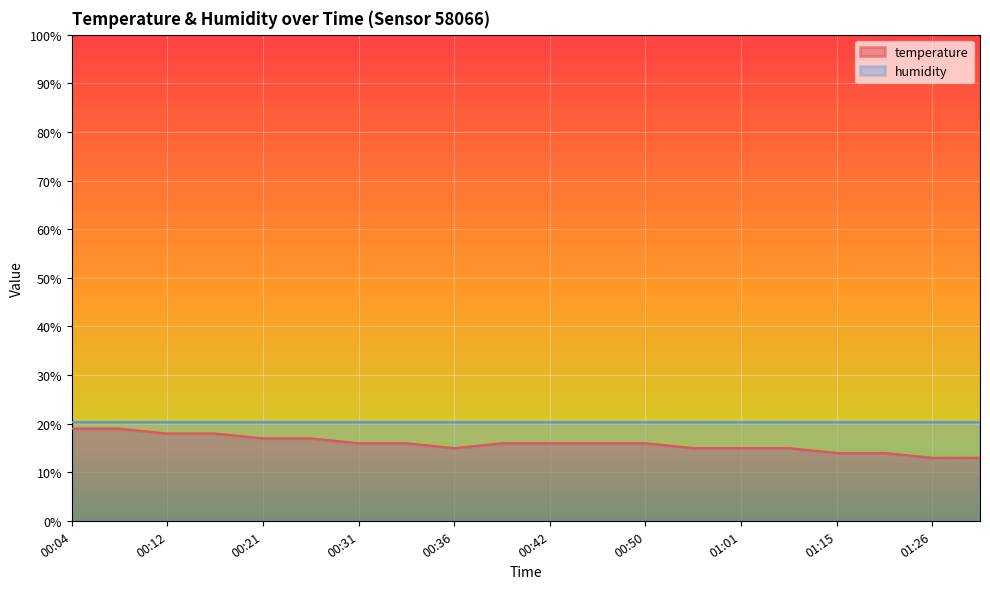

The value at 00:36 is 21.9. True or false?

False